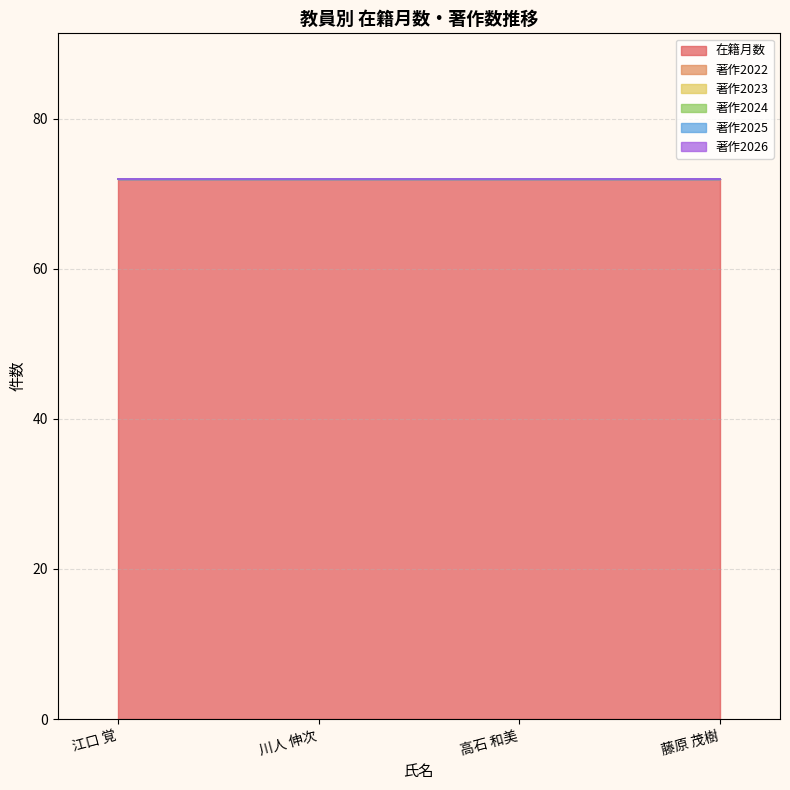

Which series has the largest range (max minus min)?

在籍月数